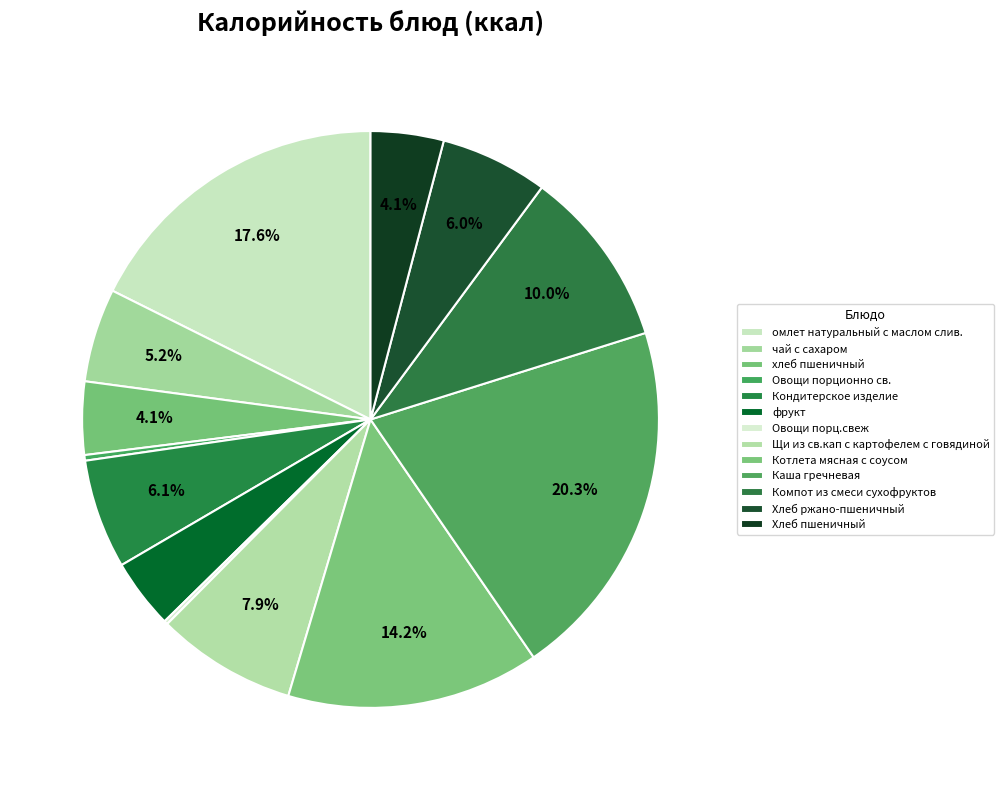

To the nearest percent, what is the difference between the largest and smallest slice percentages?

20%